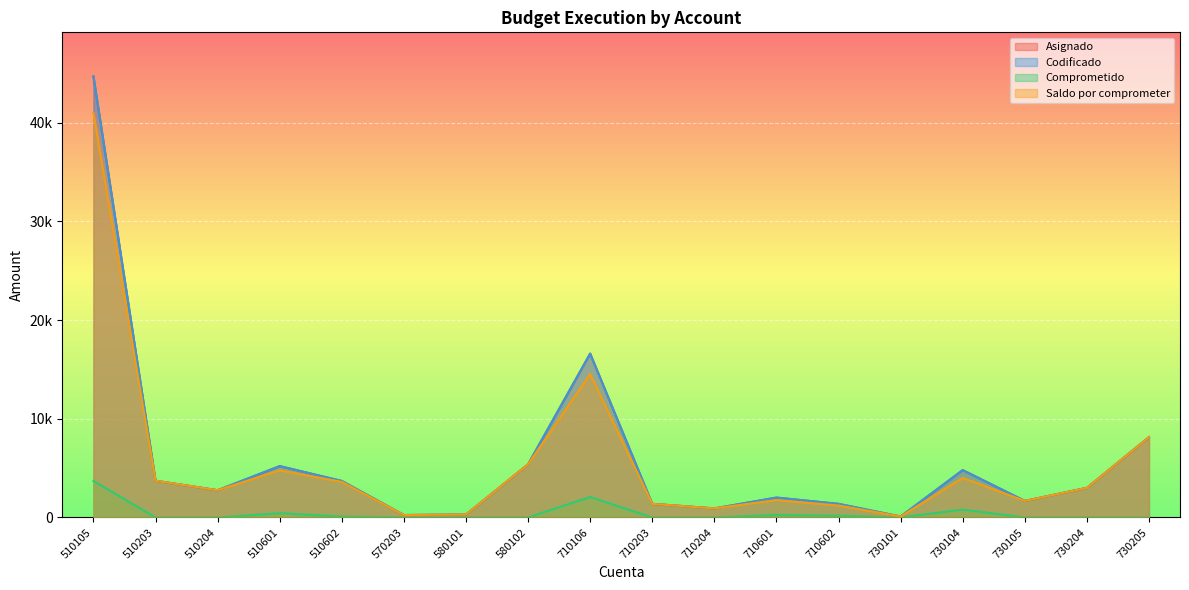

How many lines are shown in the chart?

4